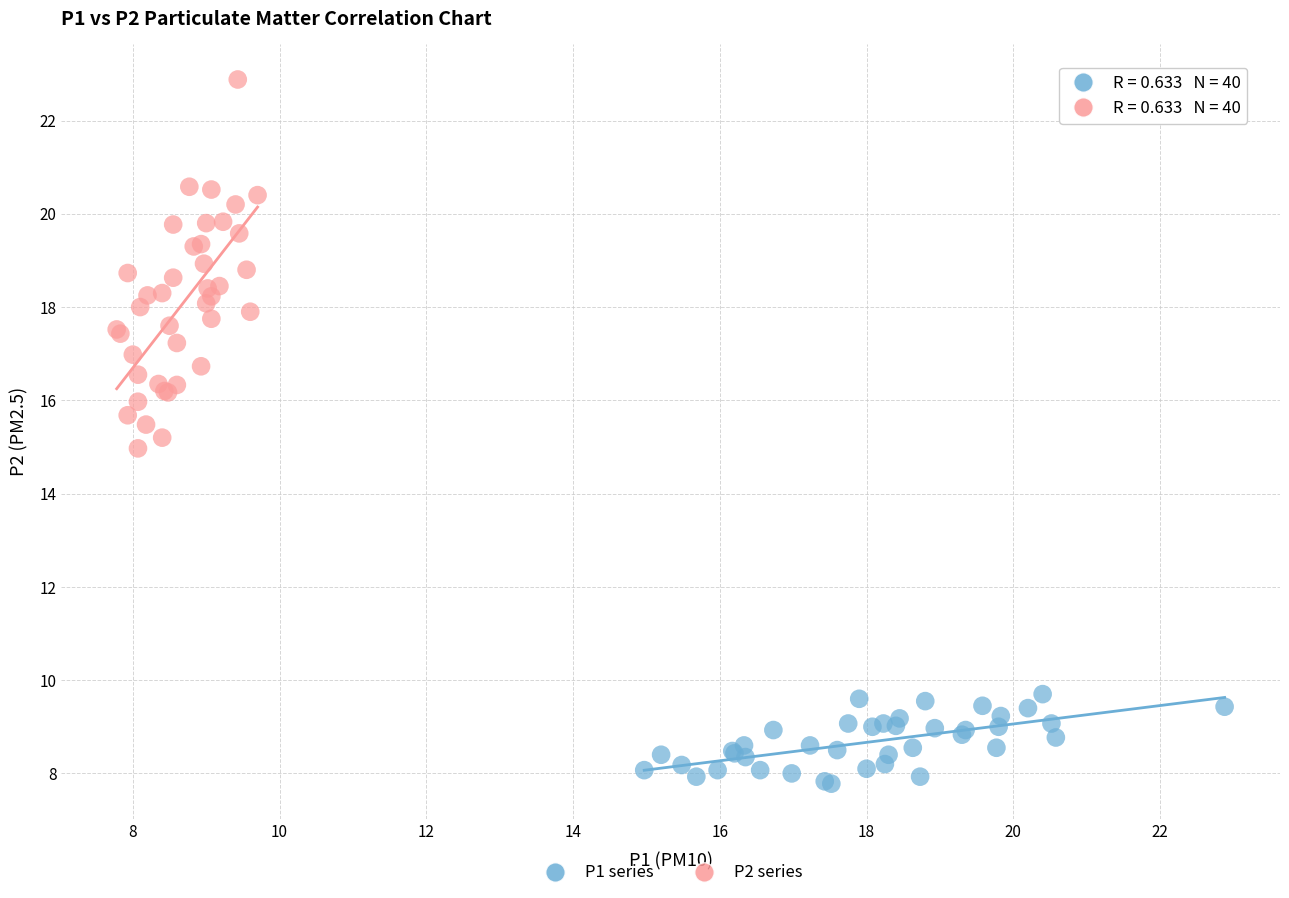

Which series contains the lowest Y value?

P1 series